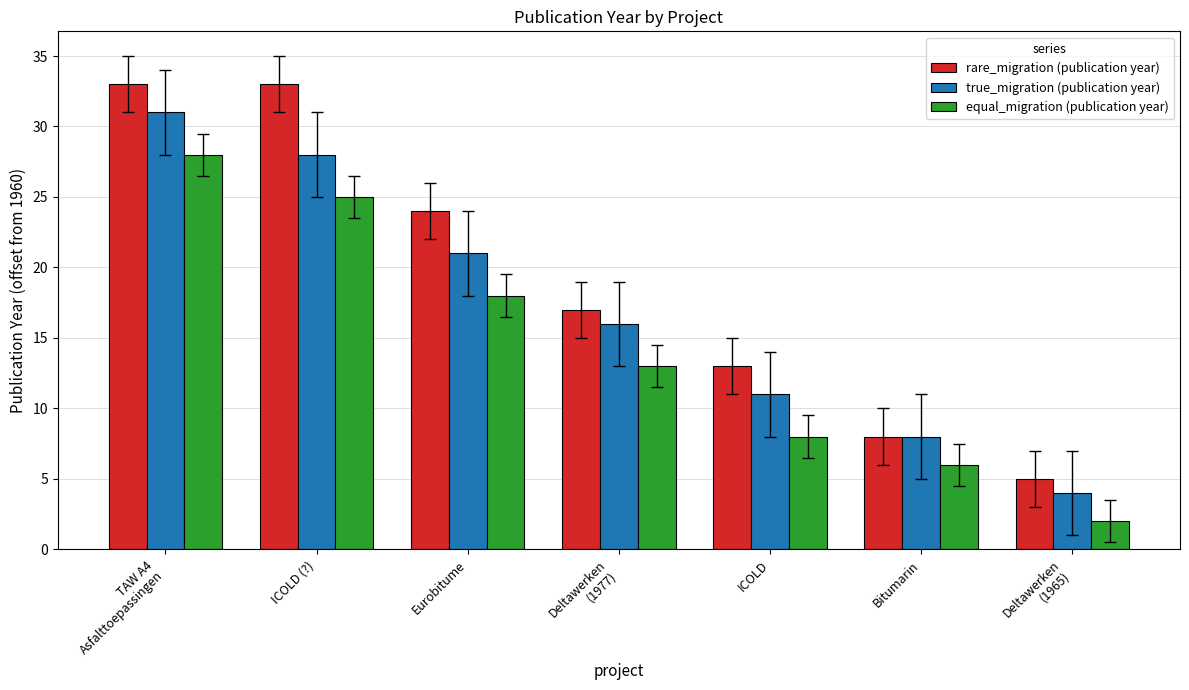

Is it true that rare_migration (publication year) equals 10 at Eurobitume?

False